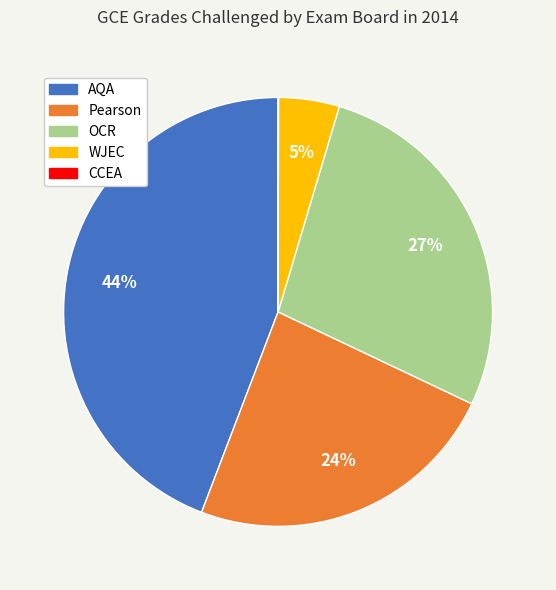

Is there a majority slice in this chart?

No